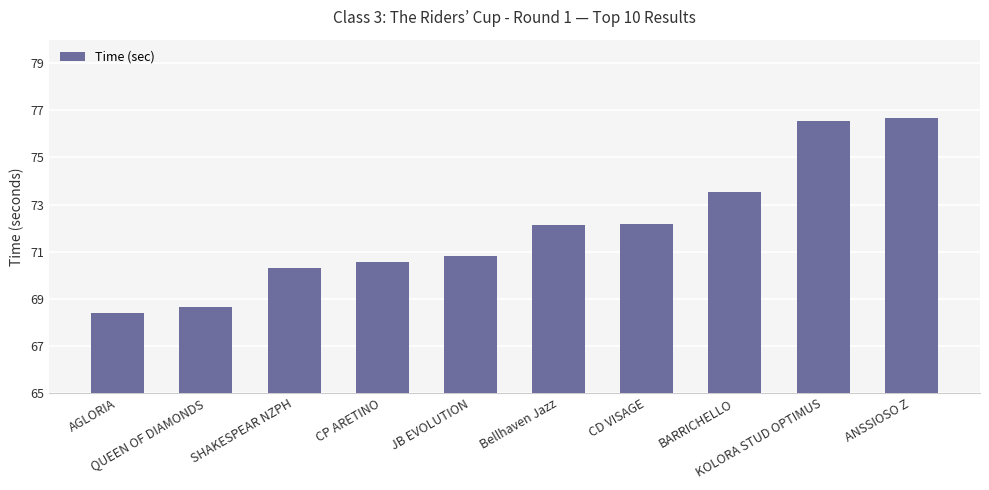

What is the label of the 6th bar from the right?

JB EVOLUTION